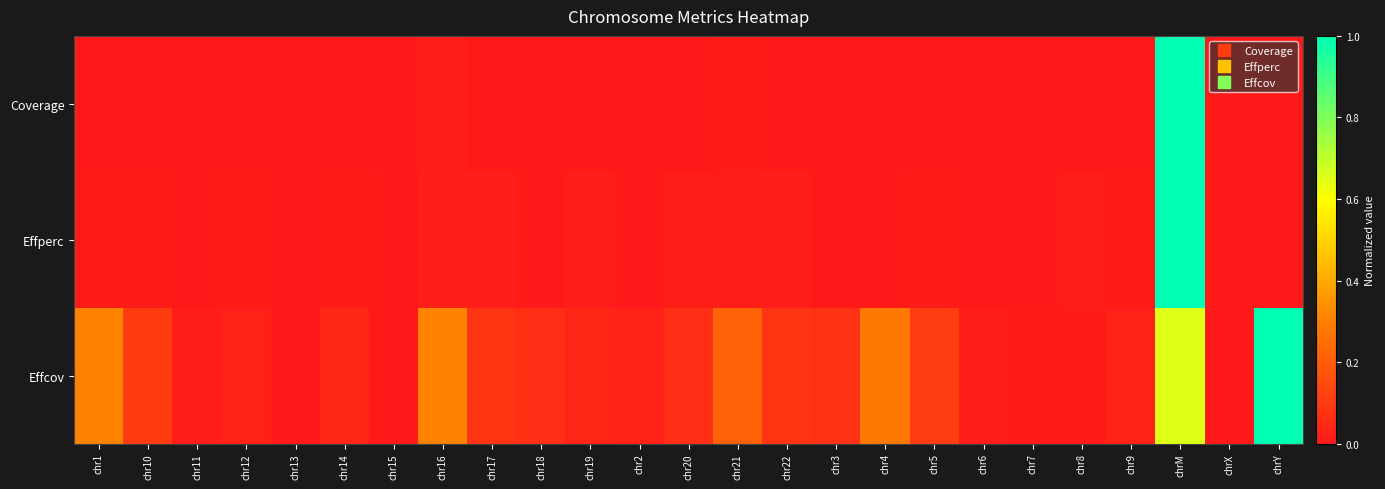

Reading right to left, list all the values displayed in this chart.

Coverage: chrY=0.0	chrX=0.0	chrM=1.0	chr9=0.0	chr8=0.0	chr7=0.0	chr6=0.0	chr5=0.0	chr4=0.0	chr3=0.0	chr22=0.0	chr21=0.0	chr20=0.0	chr2=0.0	chr19=0.0	chr18=0.0	chr17=0.0	chr16=0.0	chr15=0.0	chr14=0.0	chr13=0.0	chr12=0.0	chr11=0.0	chr10=0.0	chr1=0.0
Effperc: chrY=0.0	chrX=0.0	chrM=1.0	chr9=0.0	chr8=0.0	chr7=0.0	chr6=0.0	chr5=0.0	chr4=0.0	chr3=0.0	chr22=0.0	chr21=0.0	chr20=0.0	chr2=0.0	chr19=0.0	chr18=0.0	chr17=0.0	chr16=0.0	chr15=0.0	chr14=0.0	chr13=0.0	chr12=0.0	chr11=0.0	chr10=0.0	chr1=0.0
Effcov: chrY=1.0	chrX=0.0	chrM=0.6	chr9=0.0	chr8=0.0	chr7=0.0	chr6=0.0	chr5=0.1	chr4=0.3	chr3=0.1	chr22=0.1	chr21=0.2	chr20=0.1	chr2=0.0	chr19=0.0	chr18=0.1	chr17=0.1	chr16=0.3	chr15=0.0	chr14=0.0	chr13=0.0	chr12=0.0	chr11=0.0	chr10=0.1	chr1=0.3